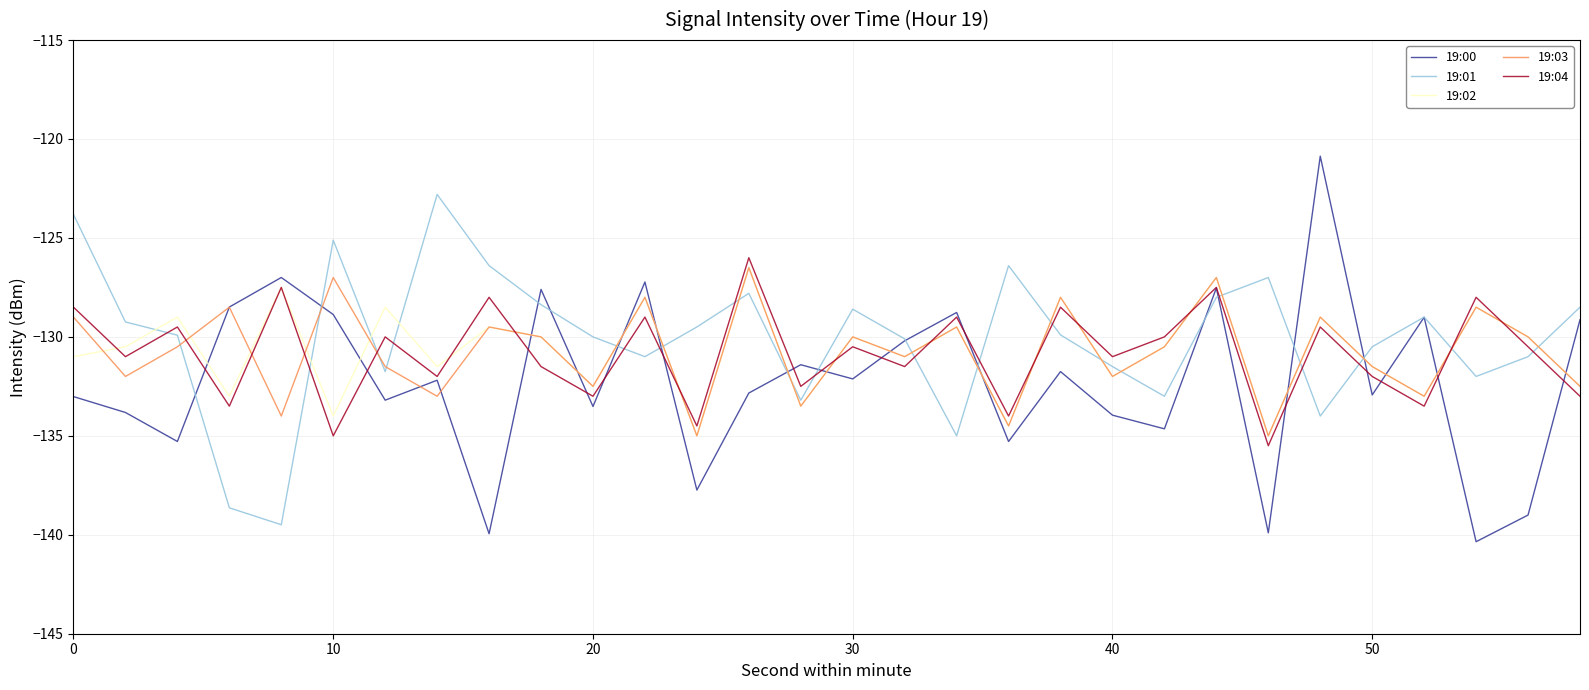

After their last crossing, which series has the higher values: 19:01 or 19:04?

19:01